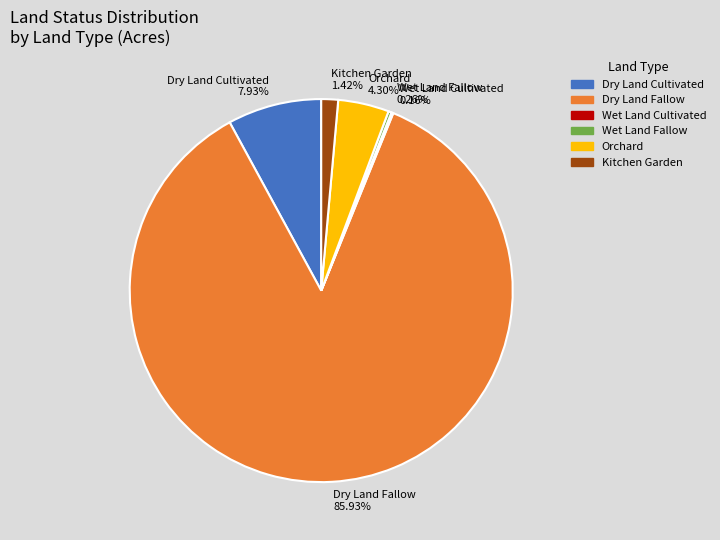

Does Dry Land Fallow account for over 50% of the chart?

Yes